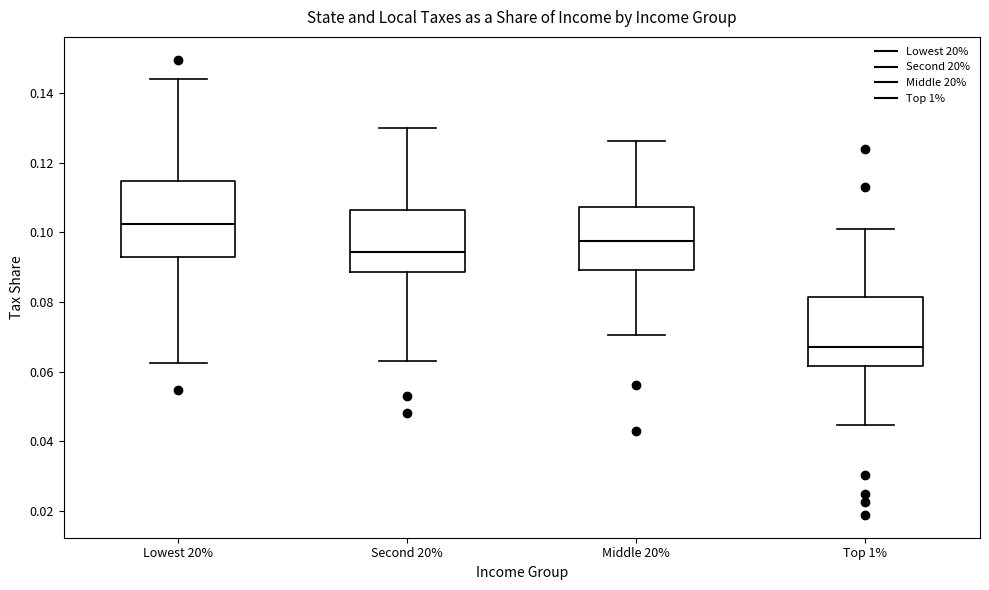

Which box has the lowest median line?

Top 1%